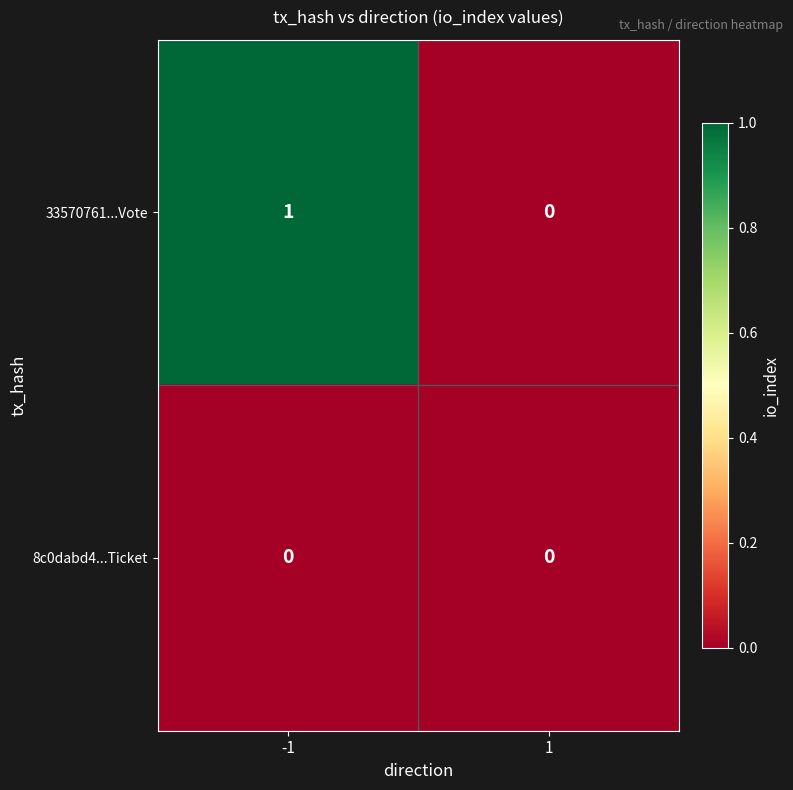

At -1, list the series in order from largest to smallest.

33570761...Vote, 8c0dabd4...Ticket